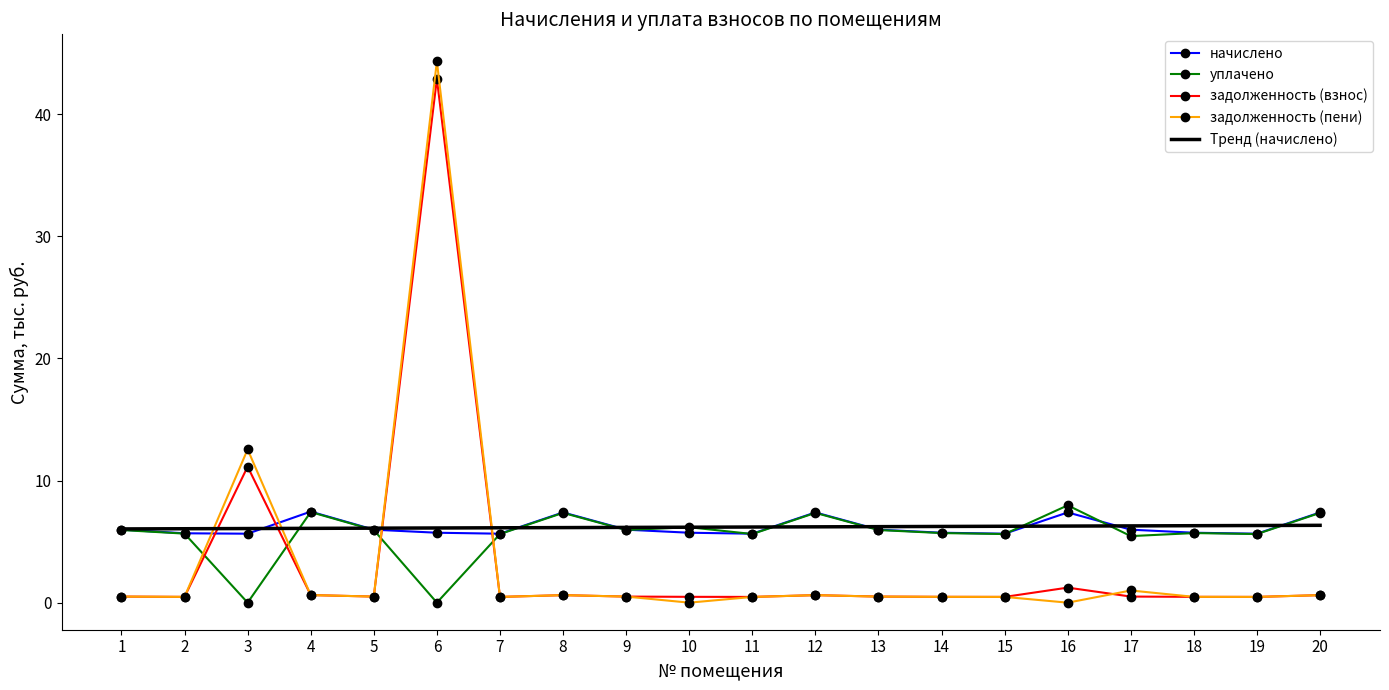

True or false: уплачено has a value of 9.4 at 17.

False